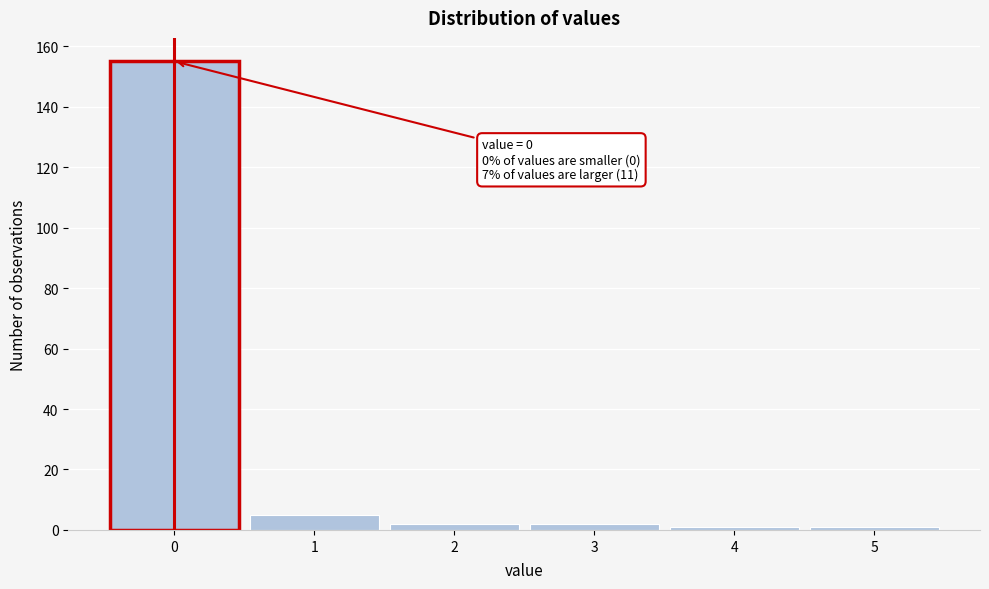

Which range on the x-axis has the tallest bar?

-0.5 to 0.5